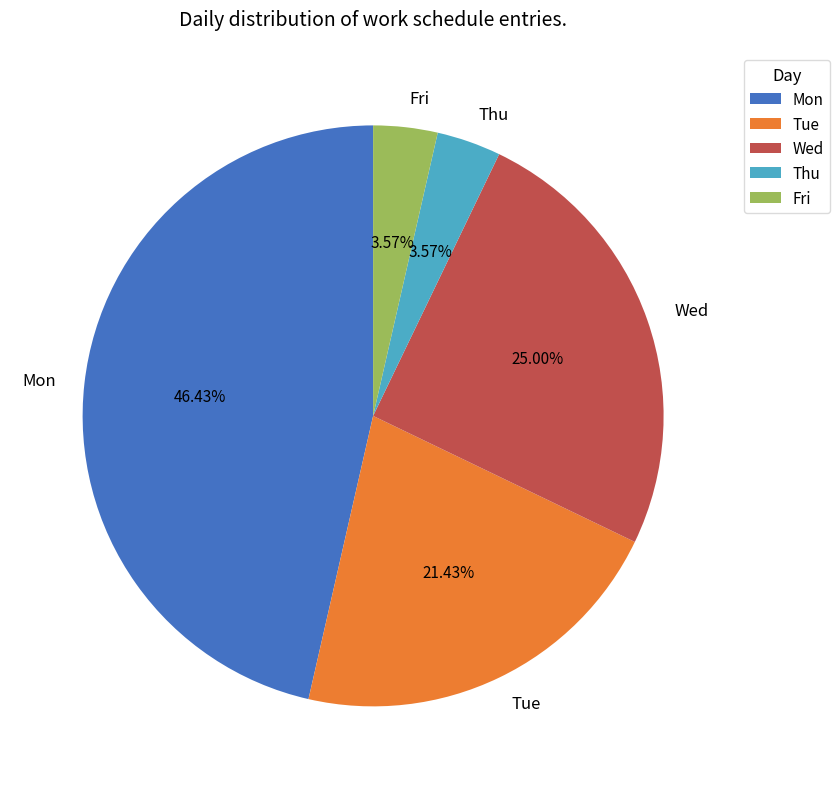

Is it true that Tue is 15% of the pie?

False